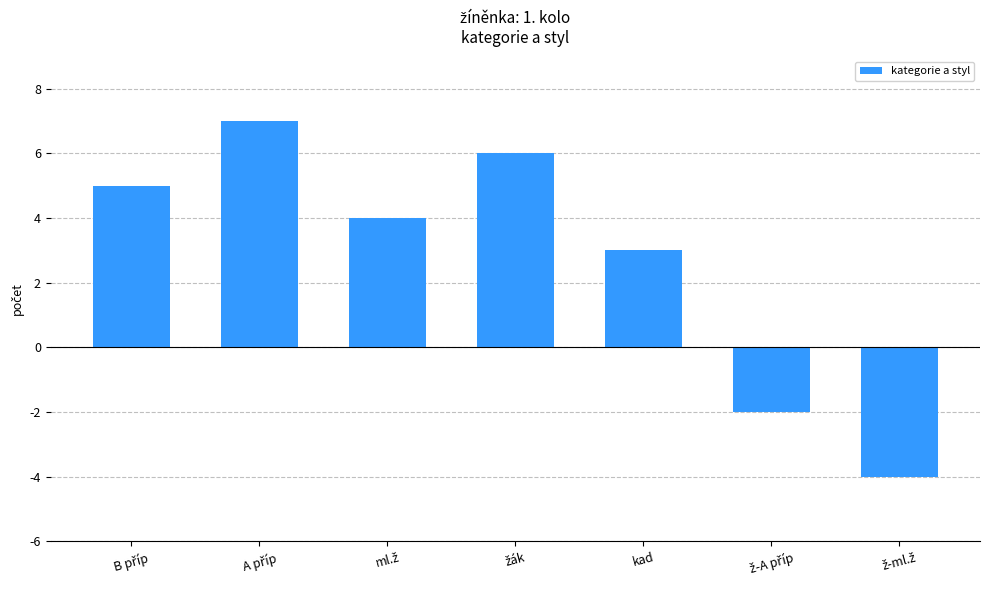

Where is the data nearest to the value 1?

kad